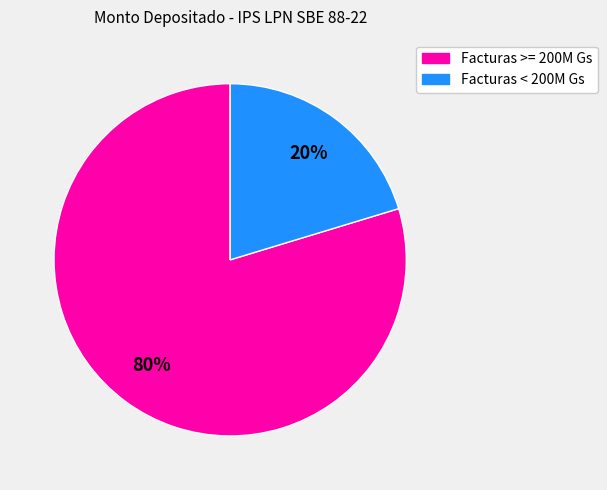

To the nearest percent, what is the average slice percentage?

50%